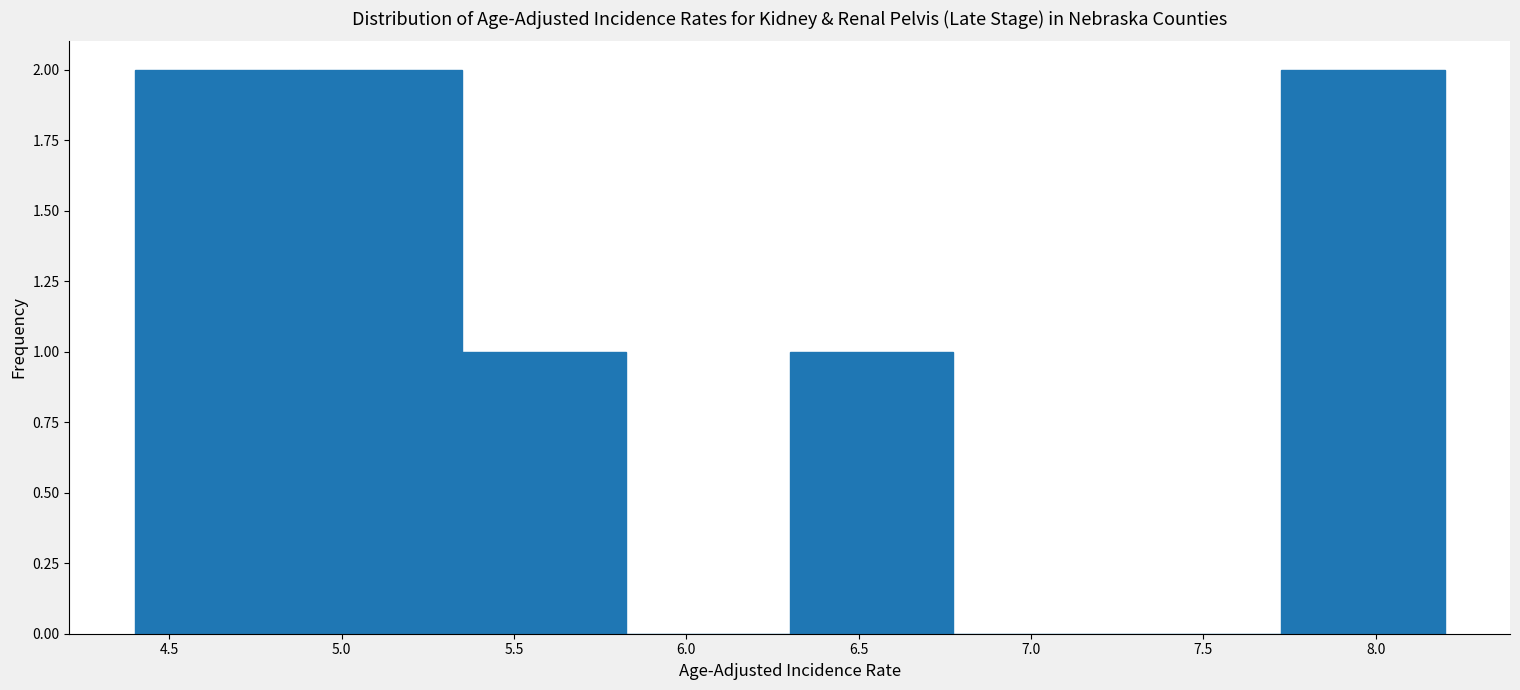

Reading left to right, transcribe this chart: for each bar, give the range it covers on the x-axis and its height. Neither the bar edges nor the heights are printed on the chart, so give them approximately, as read against the axes.

4.400 to 4.875: 2
4.875 to 5.350: 2
5.350 to 5.825: 1
5.825 to 6.300: 0
6.300 to 6.775: 1
6.775 to 7.250: 0
7.250 to 7.725: 0
7.725 to 8.200: 2